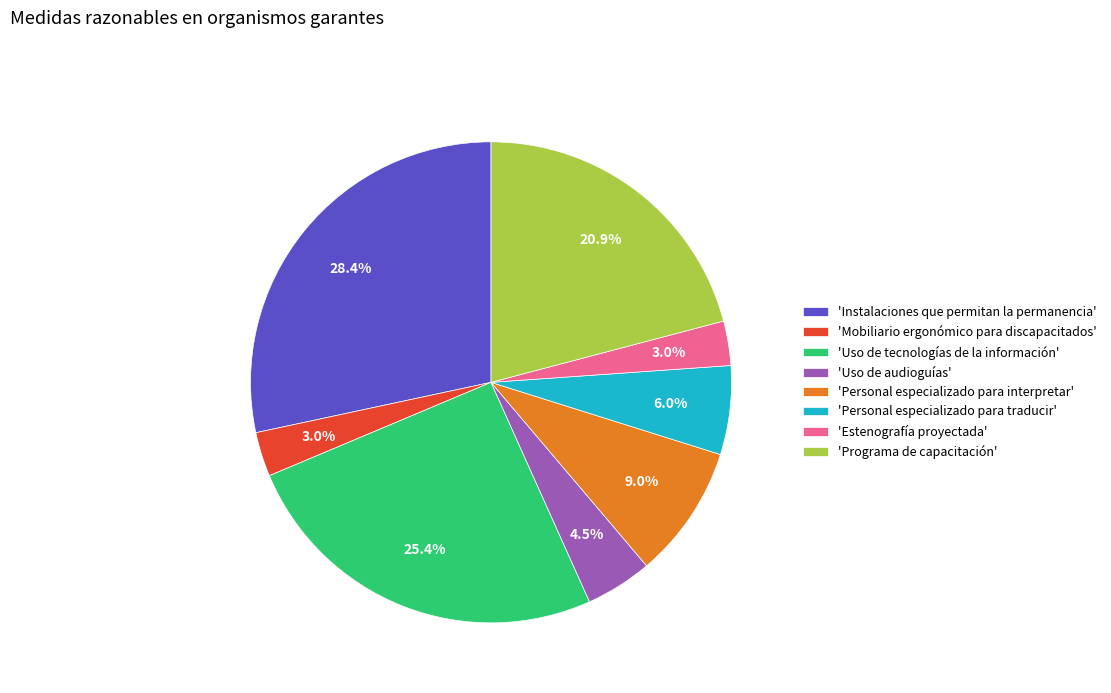

What is the largest slice in the pie chart?

'Instalaciones que permitan la permanencia'